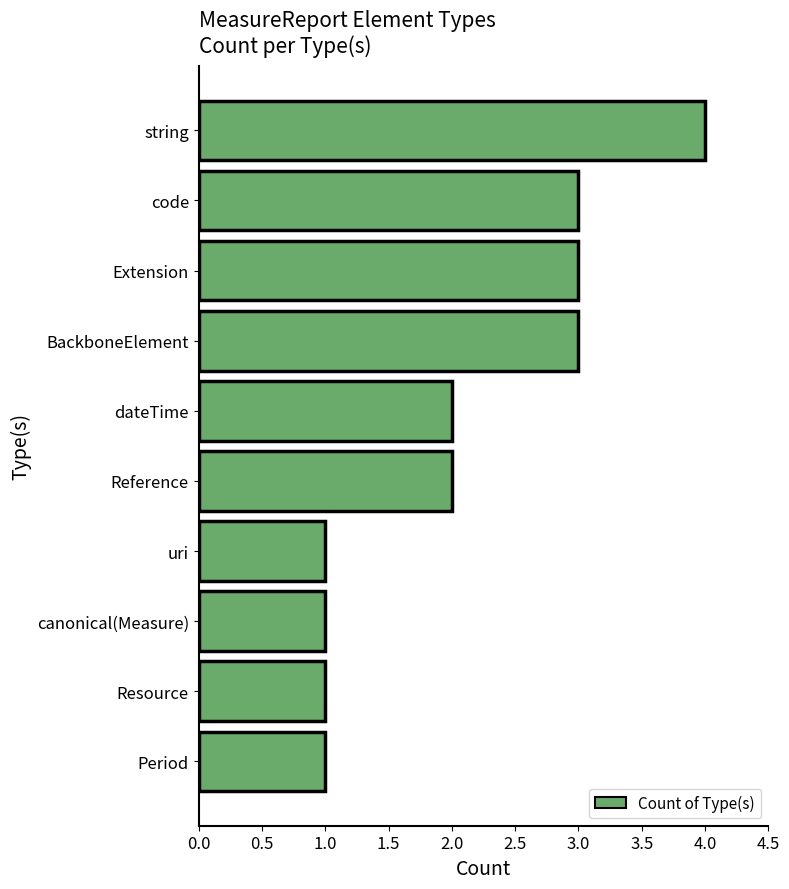

What is the label of the 6th bar from the top?

Reference